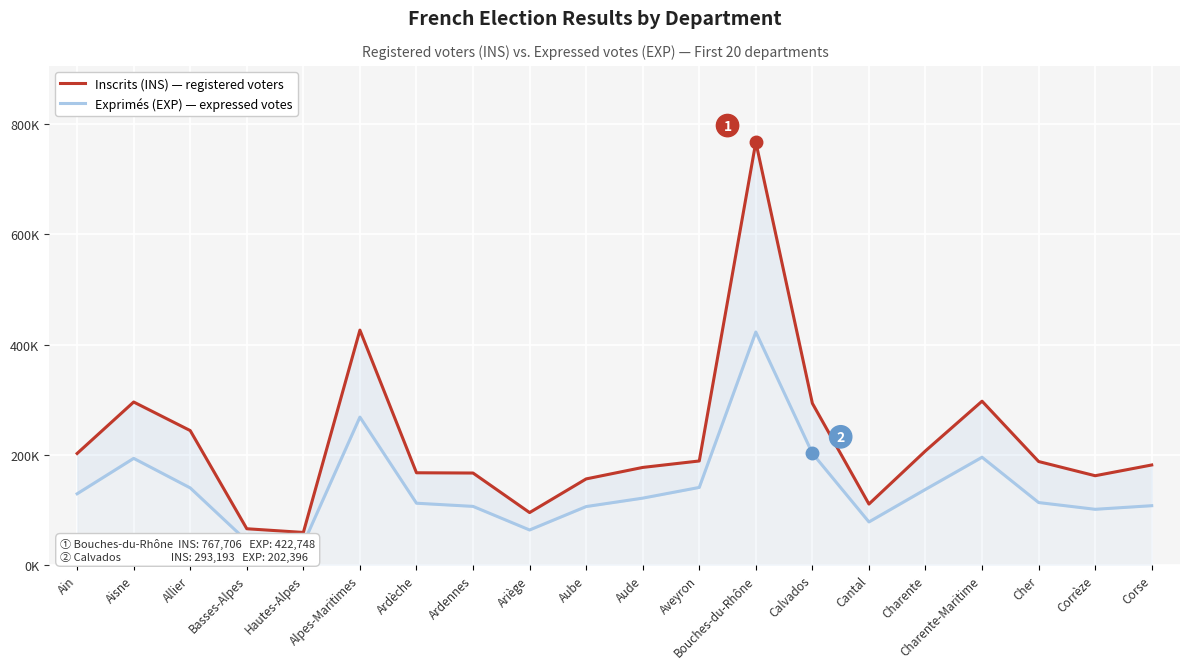

At which category does Exprimés (EXP) reach its first local peak?

Aisne